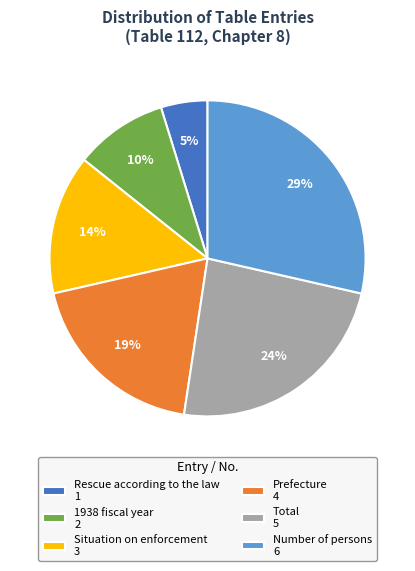

Rank the categories by value from lowest to highest.

Rescue according to the law, 1938 fiscal year, Situation on enforcement, Prefecture, Total, Number of persons